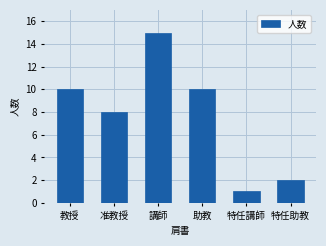

What is the value of the 4th bar from the left?

10